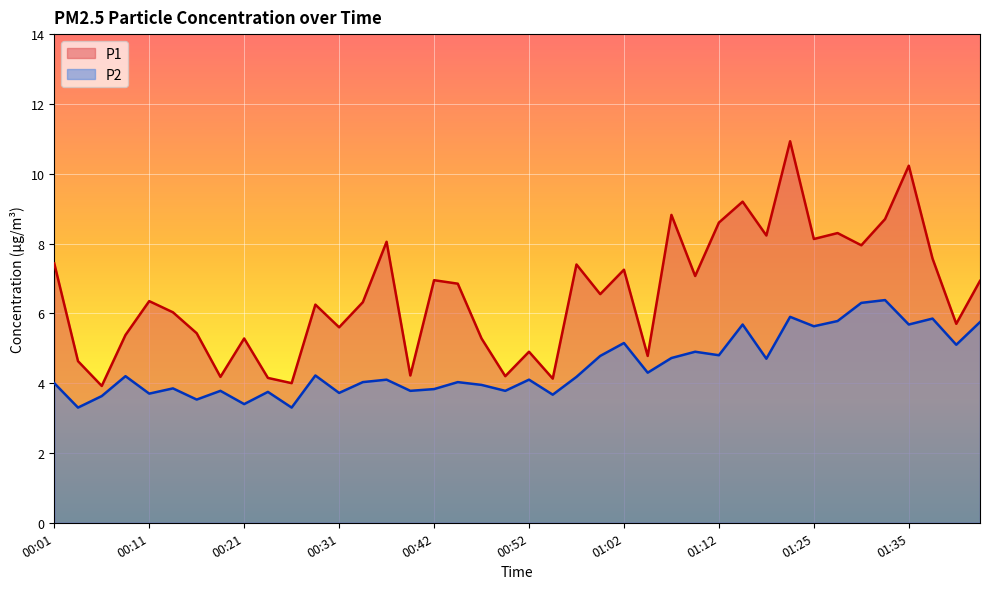

What is the difference between the highest and lowest values at 01:15?

3.5